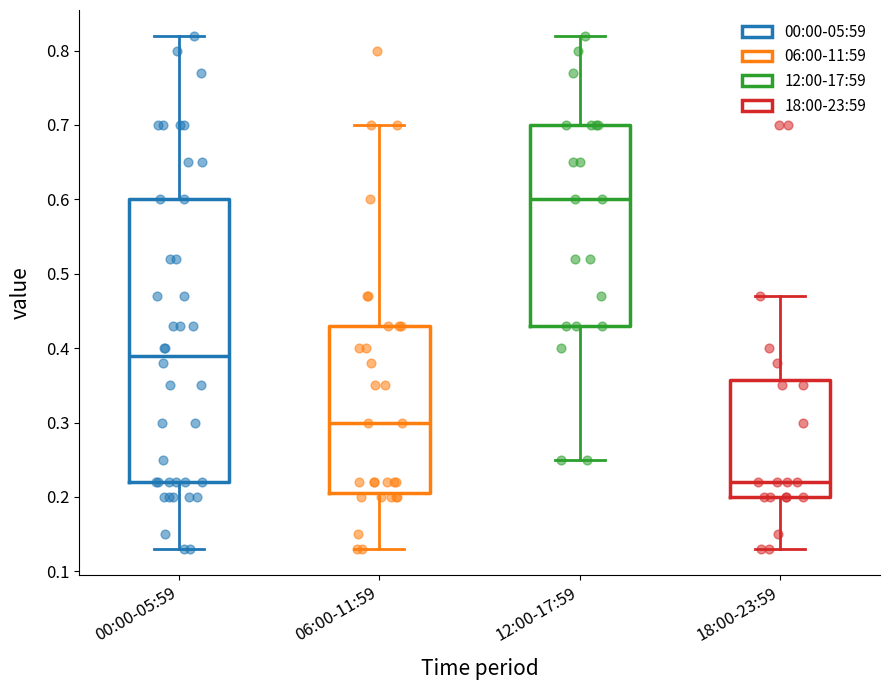

Reading left to right, transcribe this box plot: for each box, give where its median line is, the range the box spans, and where its two whiskers end, as read against the y-axis. The values are not printed on the chart, so give them approximately, as read against the axis.

00:00-05:59: median 0.39, box 0.22 to 0.60, whiskers 0.13 to 0.82
06:00-11:59: median 0.30, box 0.21 to 0.43, whiskers 0.13 to 0.70
12:00-17:59: median 0.60, box 0.43 to 0.70, whiskers 0.25 to 0.82
18:00-23:59: median 0.22, box 0.20 to 0.36, whiskers 0.13 to 0.47